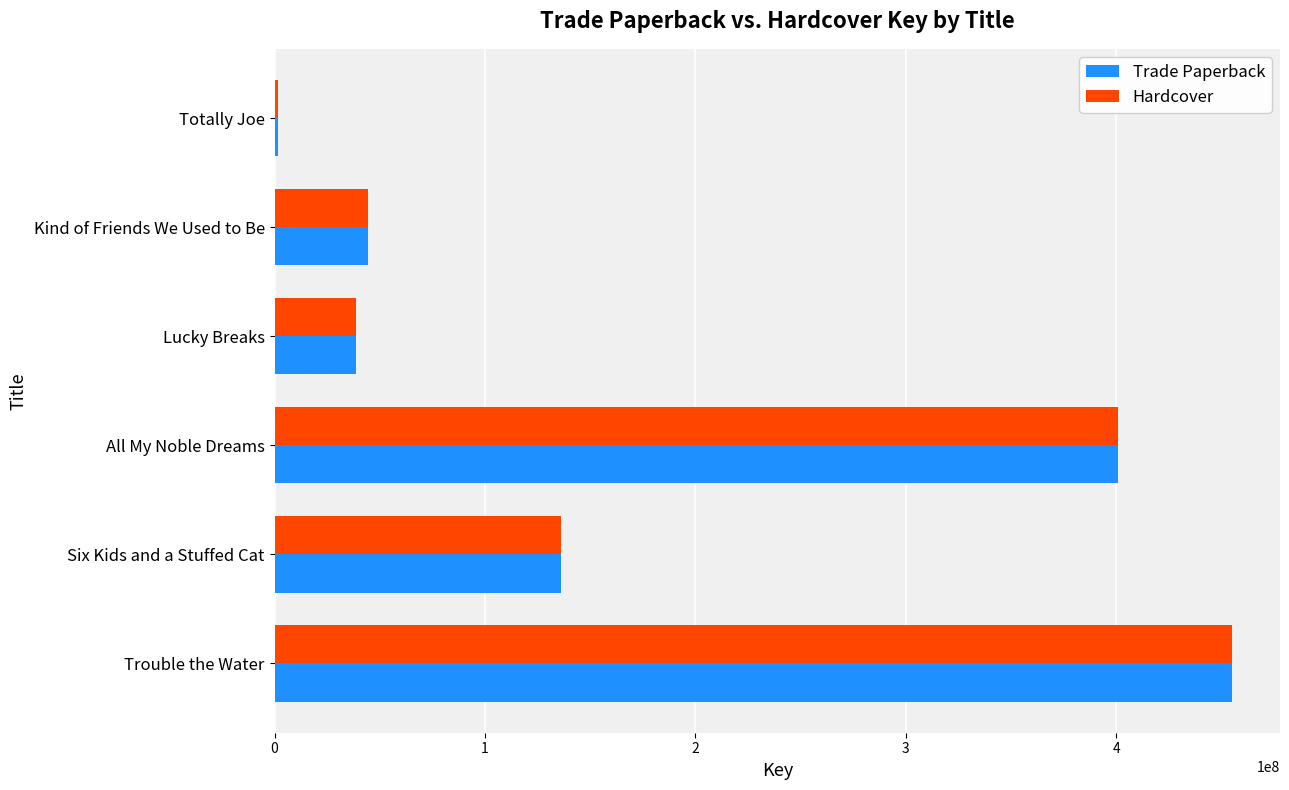

Is the value of Hardcover at Kind of Friends We Used to Be greater than the value of Trade Paperback at Six Kids and a Stuffed Cat?

No